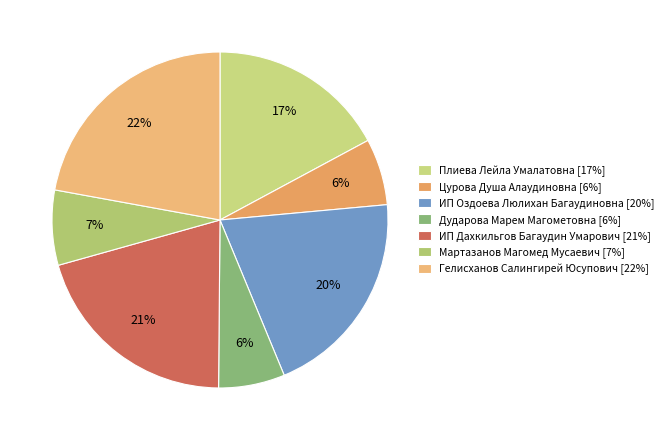

Rank the categories by value from highest to lowest.

Гелисханов Салингирей Юсупович, ИП Дахкильгов Багаудин Умарович, ИП Оздоева Люлихан Багаудиновна, Плиева Лейла Умалатовна, Мартазанов Магомед Мусаевич, Цурова Душа Алаудиновна, Дударова Марем Магометовна